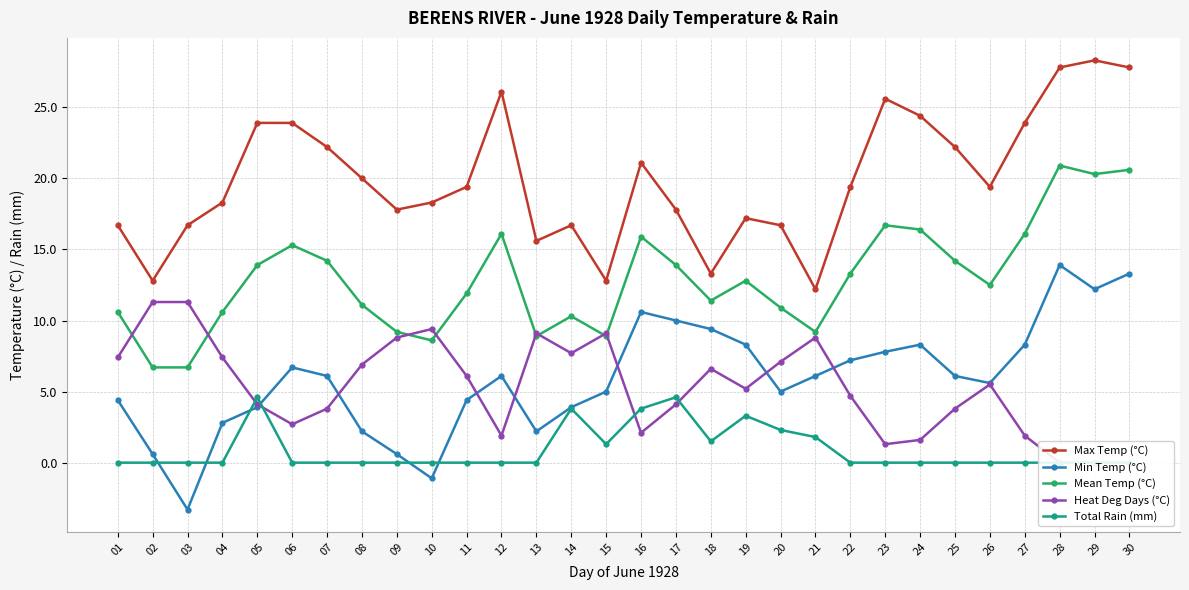

Reading left to right, extract all data points from this chart.

Max Temp (°C): 01=16.7	02=12.8	03=16.7	04=18.3	05=23.9	06=23.9	07=22.2	08=20.0	09=17.8	10=18.3	11=19.4	12=26.1	13=15.6	14=16.7	15=12.8	16=21.1	17=17.8	18=13.3	19=17.2	20=16.7	21=12.2	22=19.4	23=25.6	24=24.4	25=22.2	26=19.4	27=23.9	28=27.8	29=28.3	30=27.8
Min Temp (°C): 01=4.4	02=0.6	03=-3.3	04=2.8	05=3.9	06=6.7	07=6.1	08=2.2	09=0.6	10=-1.1	11=4.4	12=6.1	13=2.2	14=3.9	15=5.0	16=10.6	17=10.0	18=9.4	19=8.3	20=5.0	21=6.1	22=7.2	23=7.8	24=8.3	25=6.1	26=5.6	27=8.3	28=13.9	29=12.2	30=13.3
Mean Temp (°C): 01=10.6	02=6.7	03=6.7	04=10.6	05=13.9	06=15.3	07=14.2	08=11.1	09=9.2	10=8.6	11=11.9	12=16.1	13=8.9	14=10.3	15=8.9	16=15.9	17=13.9	18=11.4	19=12.8	20=10.9	21=9.2	22=13.3	23=16.7	24=16.4	25=14.2	26=12.5	27=16.1	28=20.9	29=20.3	30=20.6
Heat Deg Days (°C): 01=7.4	02=11.3	03=11.3	04=7.4	05=4.1	06=2.7	07=3.8	08=6.9	09=8.8	10=9.4	11=6.1	12=1.9	13=9.1	14=7.7	15=9.1	16=2.1	17=4.1	18=6.6	19=5.2	20=7.1	21=8.8	22=4.7	23=1.3	24=1.6	25=3.8	26=5.5	27=1.9	28=0.0	29=0.0	30=0.0
Total Rain (mm): 01=0.0	02=0.0	03=0.0	04=0.0	05=4.6	06=0.0	07=0.0	08=0.0	09=0.0	10=0.0	11=0.0	12=0.0	13=0.0	14=3.8	15=1.3	16=3.8	17=4.6	18=1.5	19=3.3	20=2.3	21=1.8	22=0.0	23=0.0	24=0.0	25=0.0	26=0.0	27=0.0	28=0.0	29=0.0	30=0.0